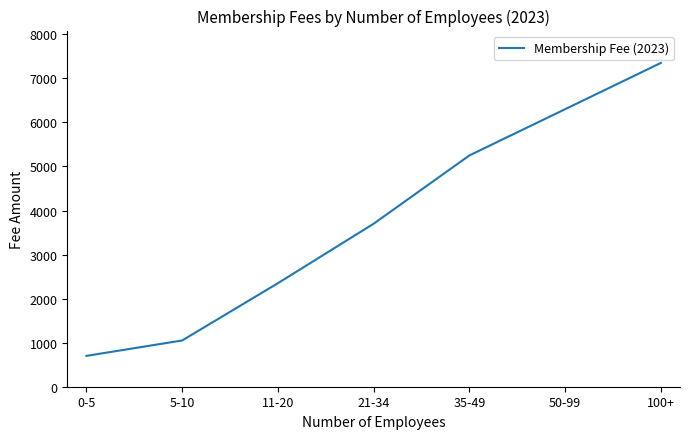

Rank the categories by value from highest to lowest.

100+, 50-99, 35-49, 21-34, 11-20, 5-10, 0-5